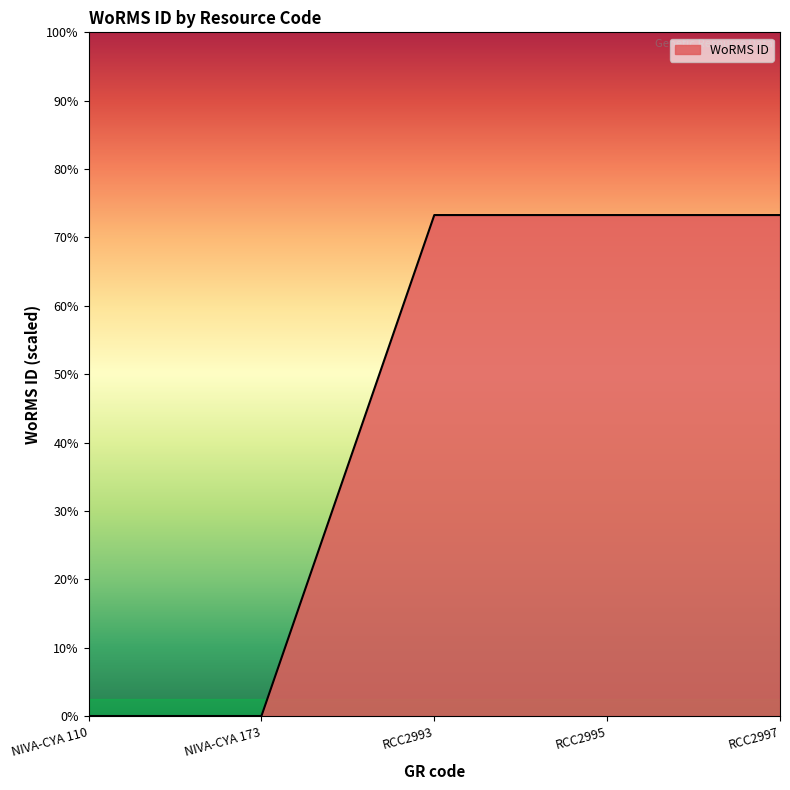

At which category does the chart reach its minimum across all series?

NIVA-CYA 110